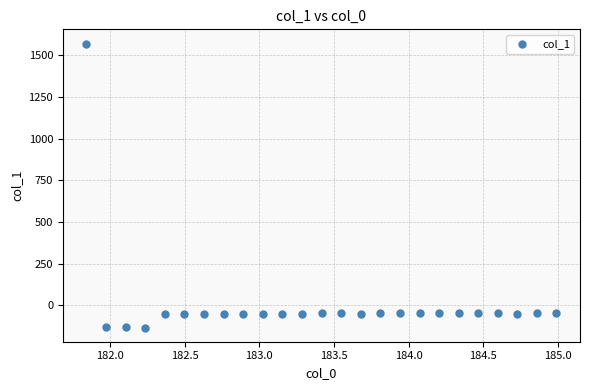

What is the range of X values (max minus min)?

3.1